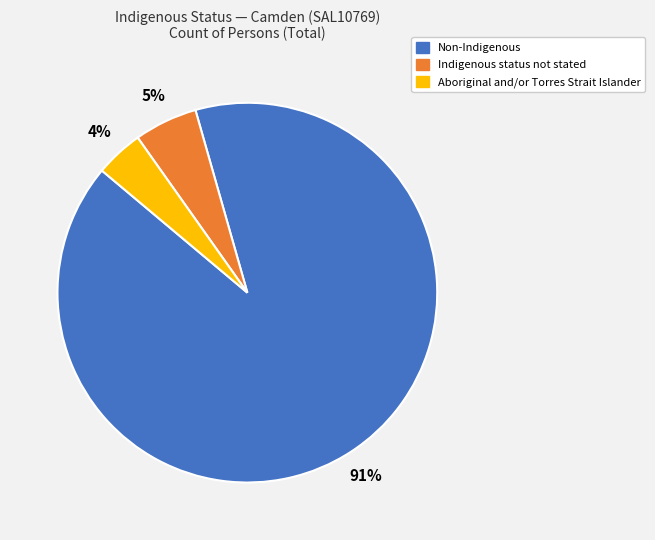

Which category has the smallest portion of the pie?

Aboriginal and/or Torres Strait Islander